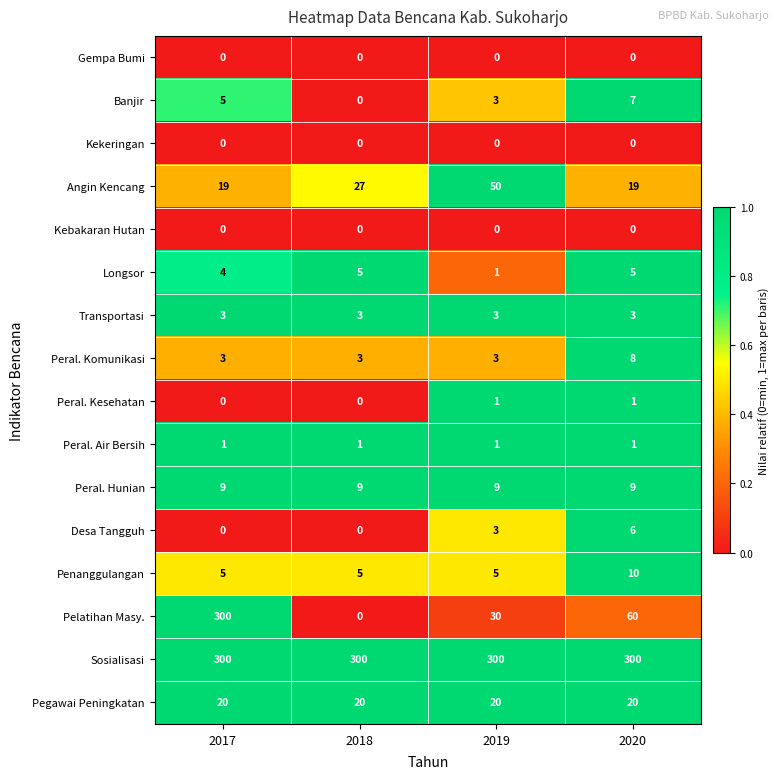

At how many categories does at least one series exceed 0?

4